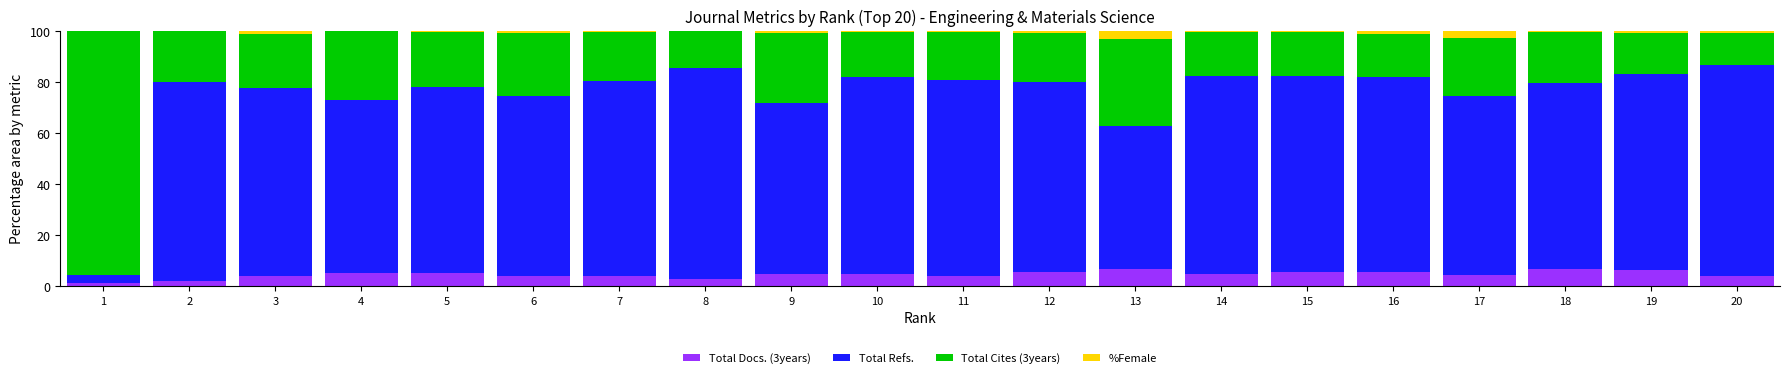

What is the sum of the %Female values at 4 and 19?

0.8